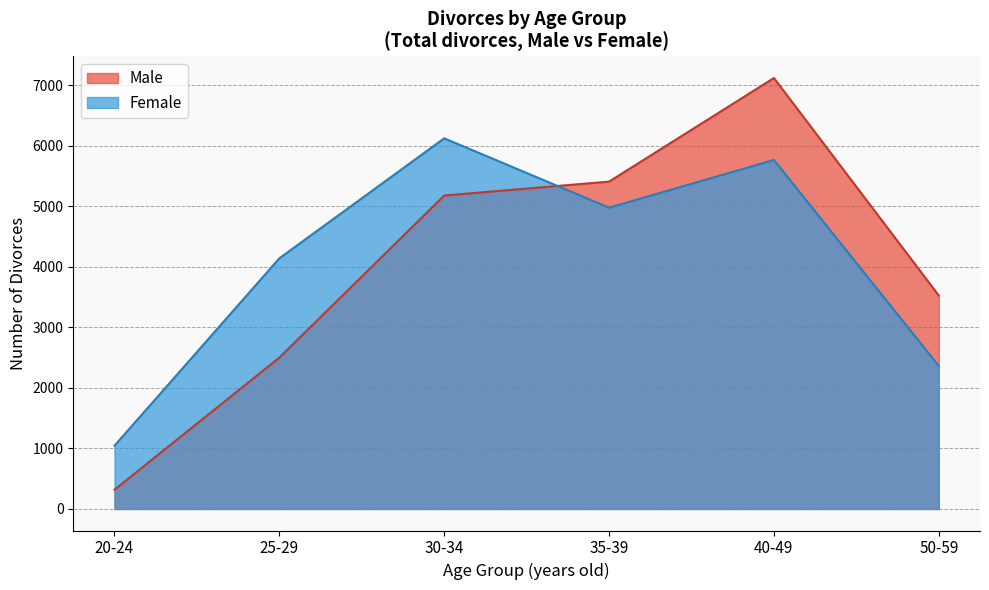

List the series in order of their peak value, lowest first.

Female, Male